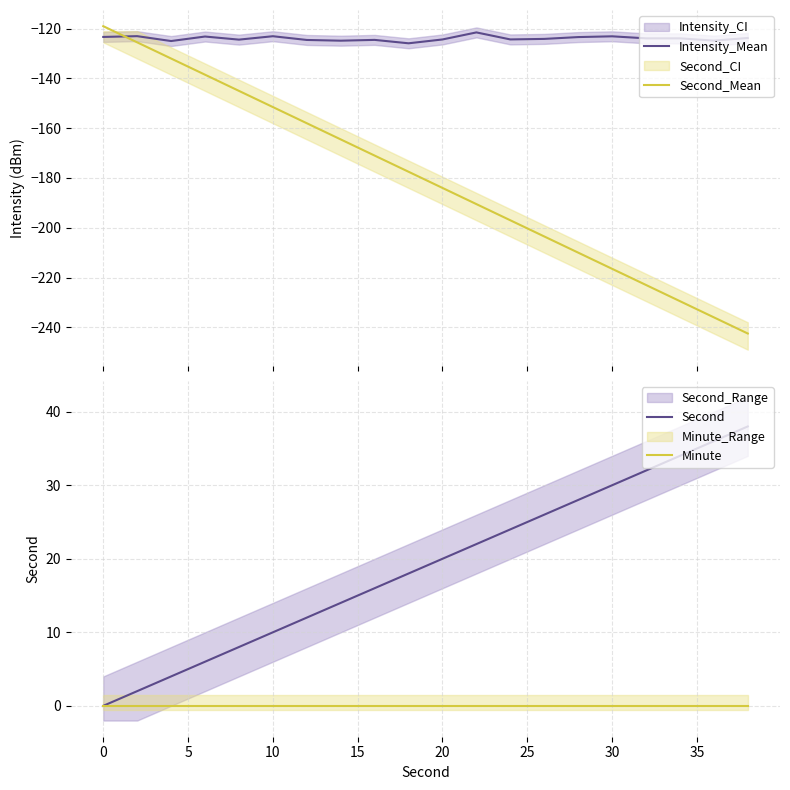

What is the minimum value for Second_Mean?

-242.5